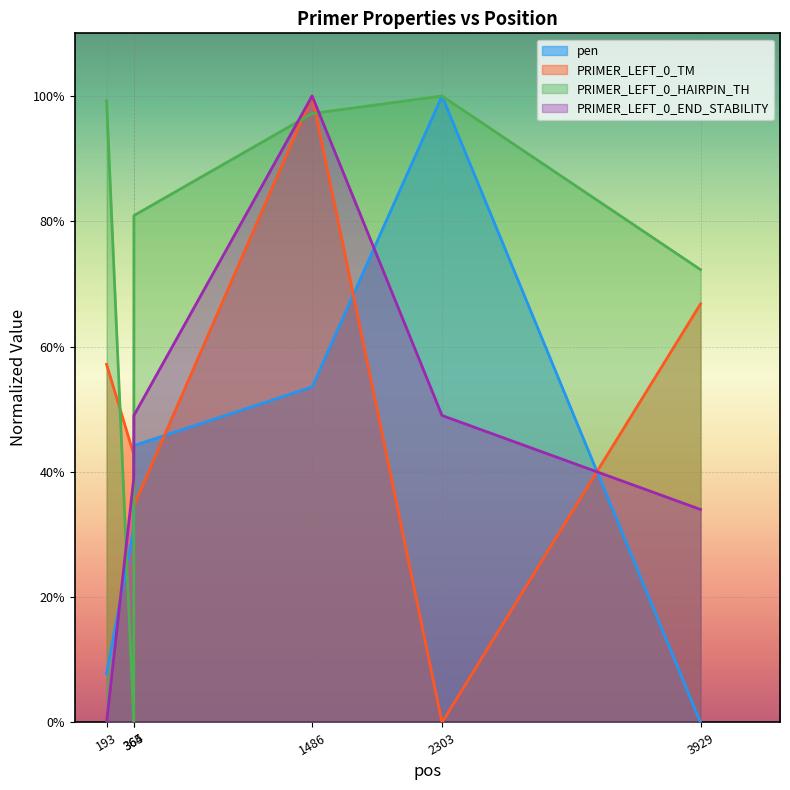

Which has a higher value, 3929 or 193?

193